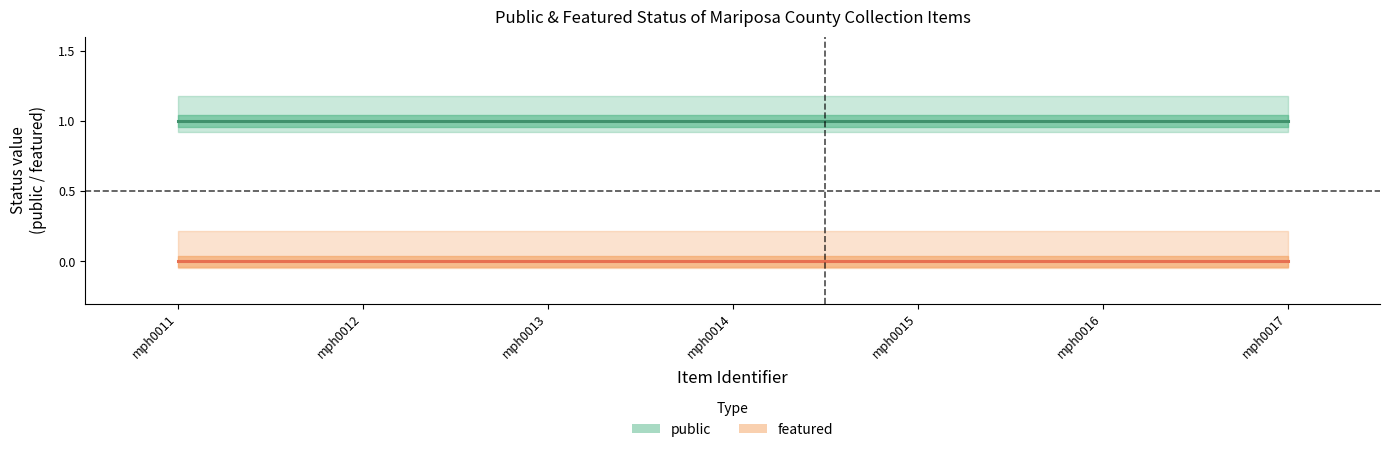

List the series in order of their overall mean, highest first.

public, featured